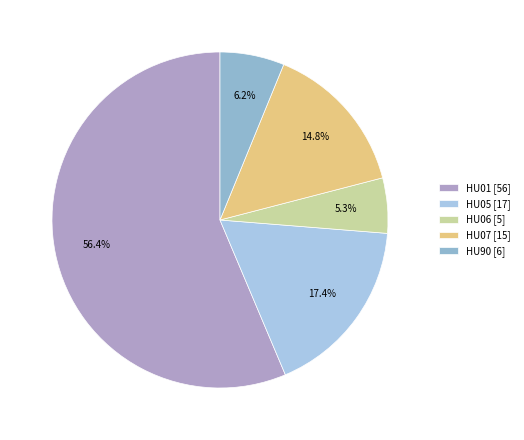

How many slices are in this pie chart?

5